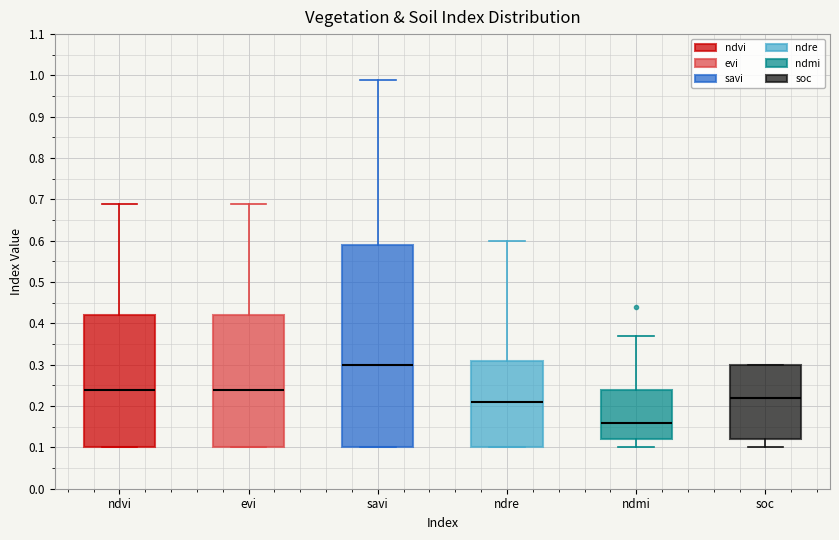

Reading left to right, transcribe this box plot: for each box, give where its median line is, the range the box spans, and where its two whiskers end, as read against the y-axis. The values are not printed on the chart, so give them approximately, as read against the axis.

ndvi: median 0.24, box 0.10 to 0.42, whiskers 0.10 to 0.69
evi: median 0.24, box 0.10 to 0.42, whiskers 0.10 to 0.69
savi: median 0.30, box 0.10 to 0.59, whiskers 0.10 to 0.99
ndre: median 0.21, box 0.10 to 0.31, whiskers 0.10 to 0.60
ndmi: median 0.16, box 0.12 to 0.24, whiskers 0.10 to 0.37
soc: median 0.22, box 0.12 to 0.30, whiskers 0.10 to 0.30